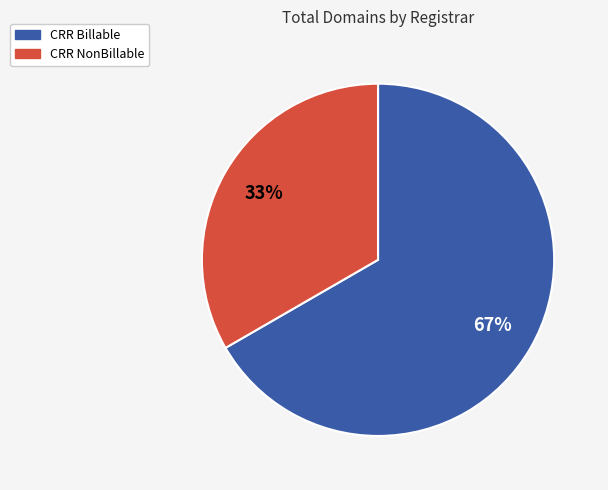

Is there a majority slice in this chart?

Yes